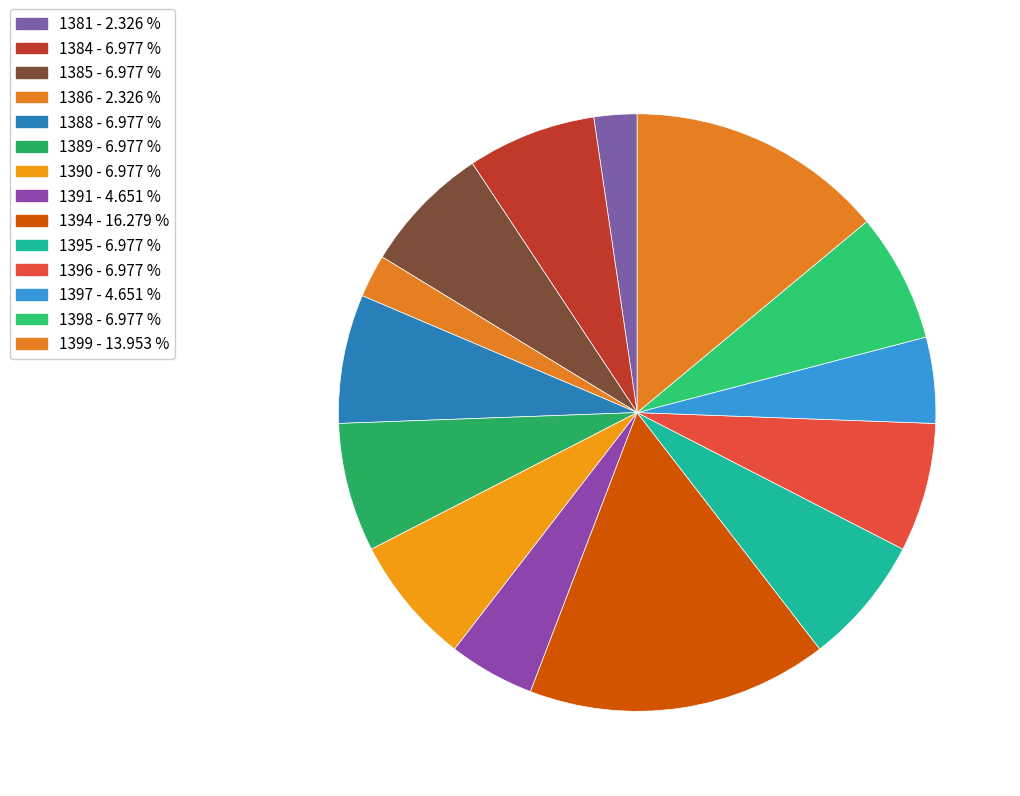

Combined, do 1399 and 1395 account for over 50%?

No